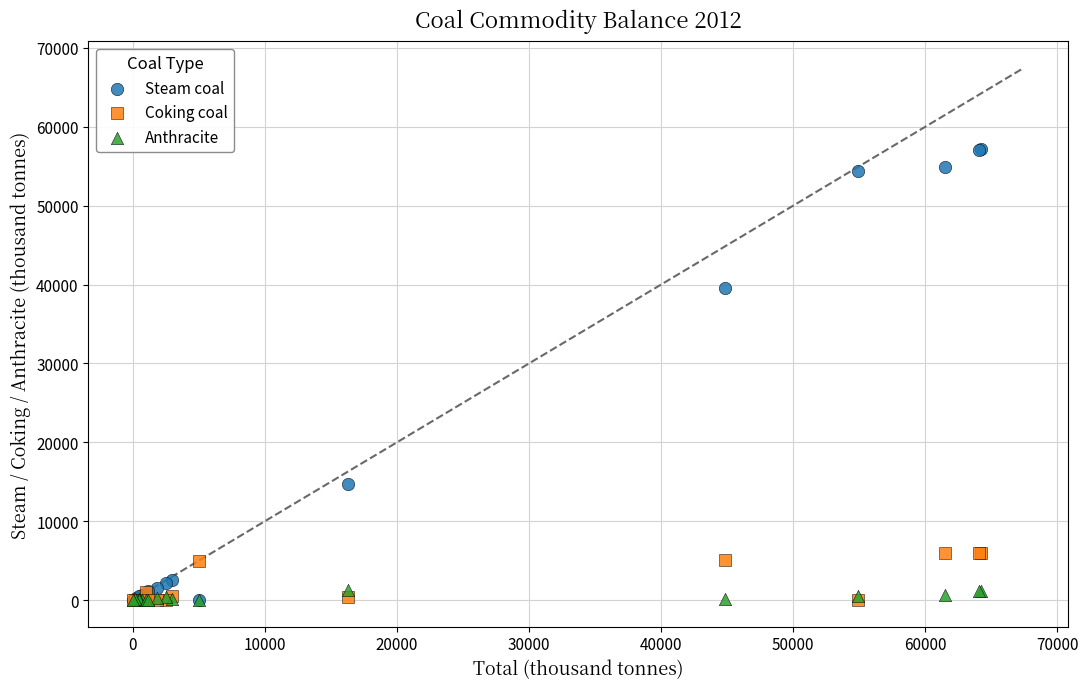

In the Steam coal series, what Y value is closest to 28604?

39619.3